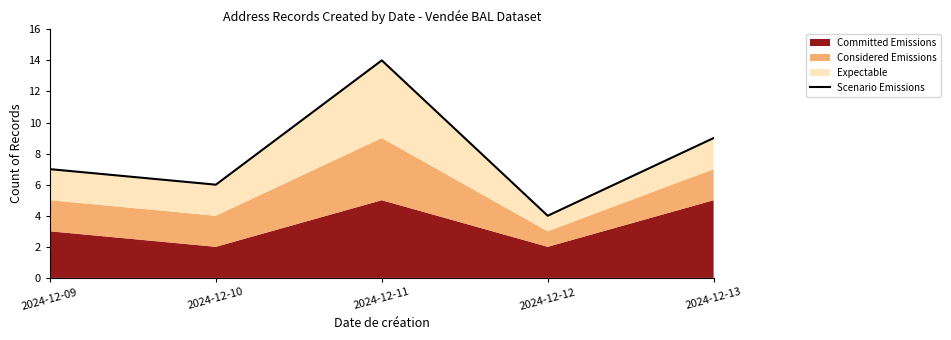

How many lines are shown in the chart?

1